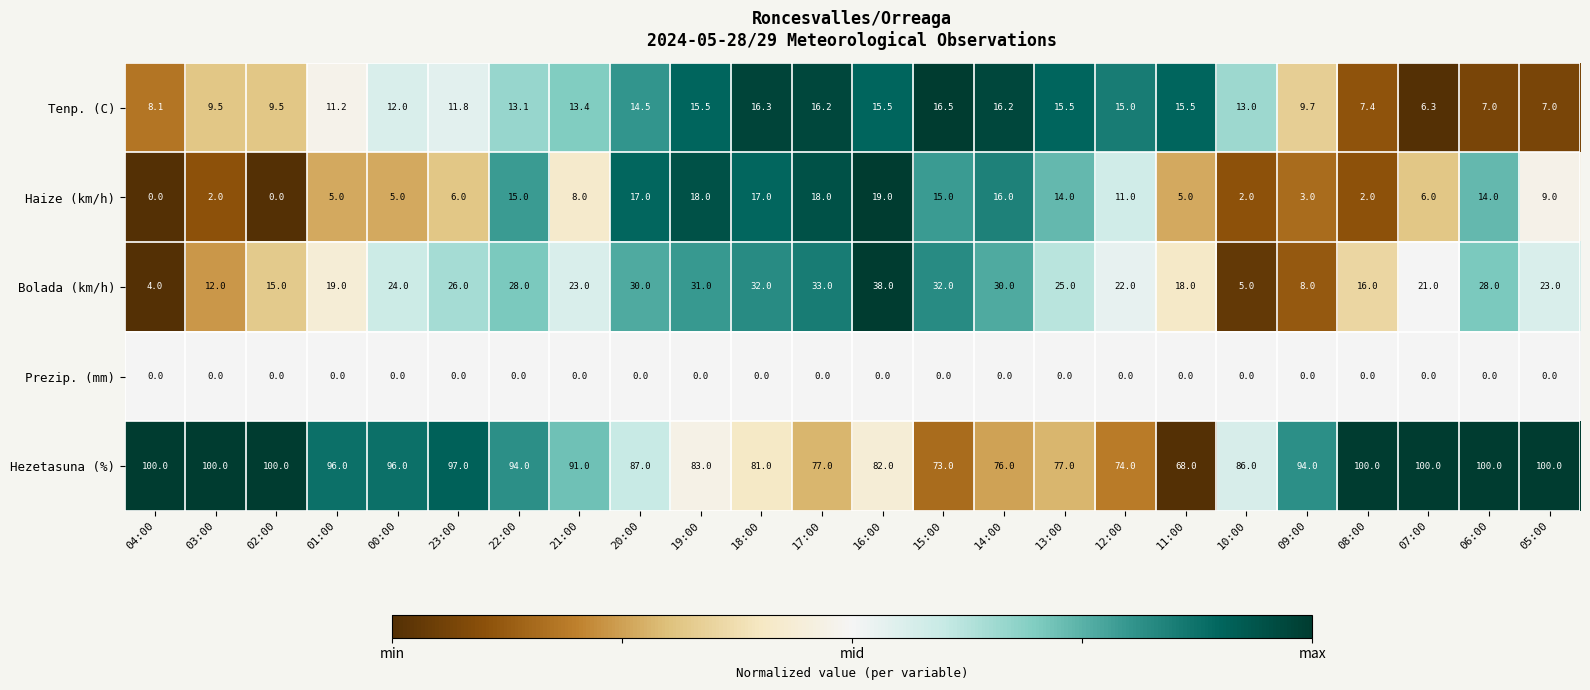

What is the difference between the maximum and minimum values in the Bolada (km/h) series?

34.0